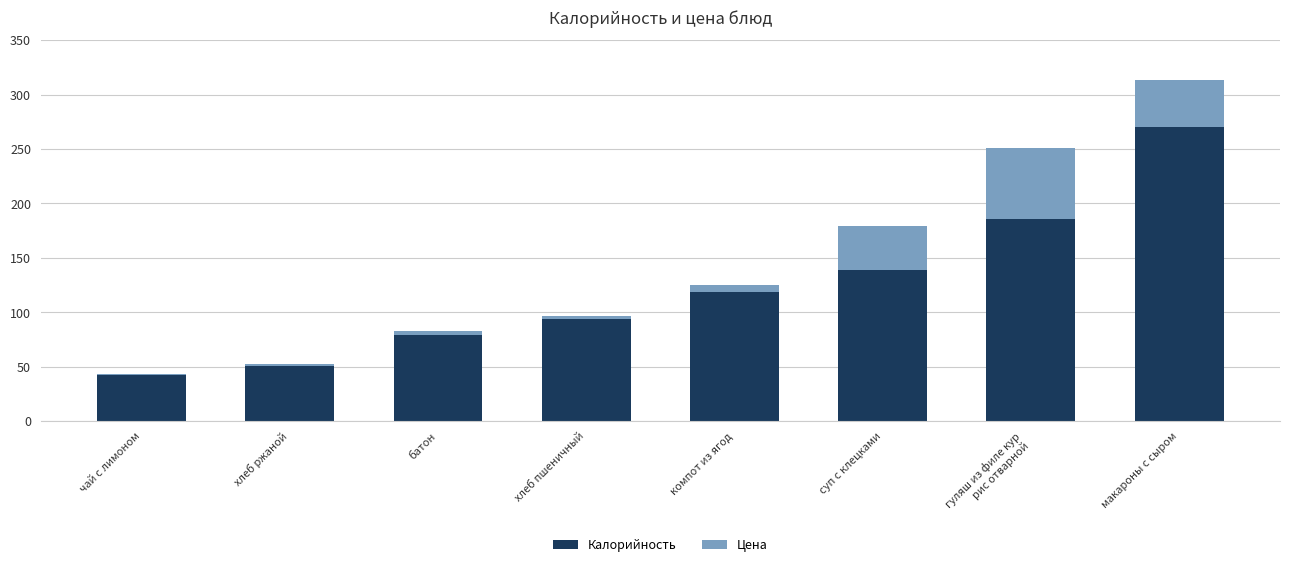

At which label is Калорийность closest to 156?

суп с клецками